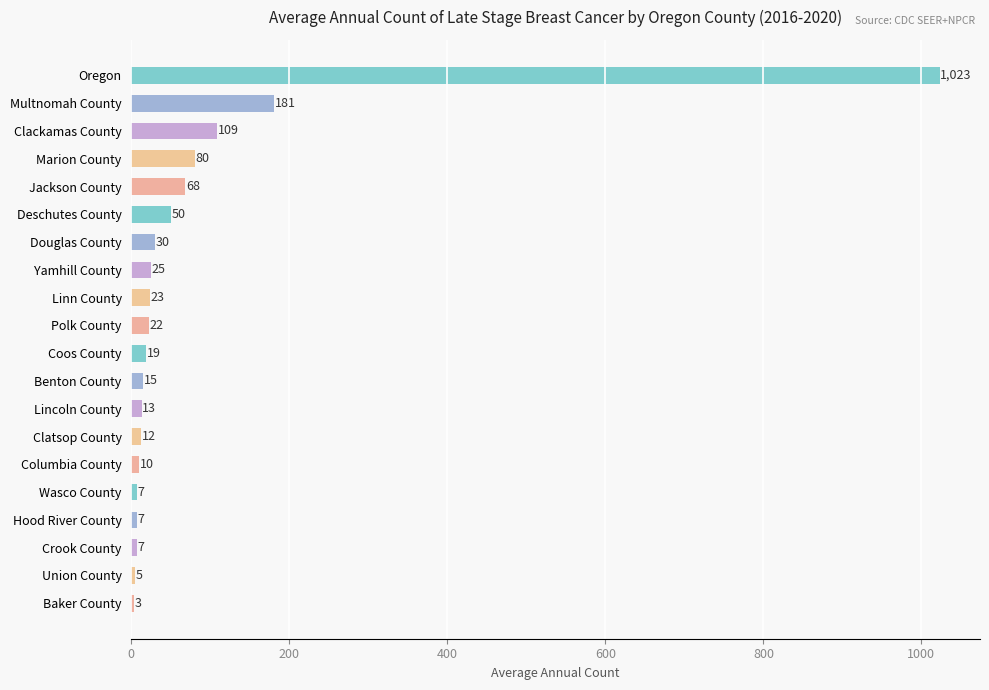

What is the maximum value shown in the chart?

1023